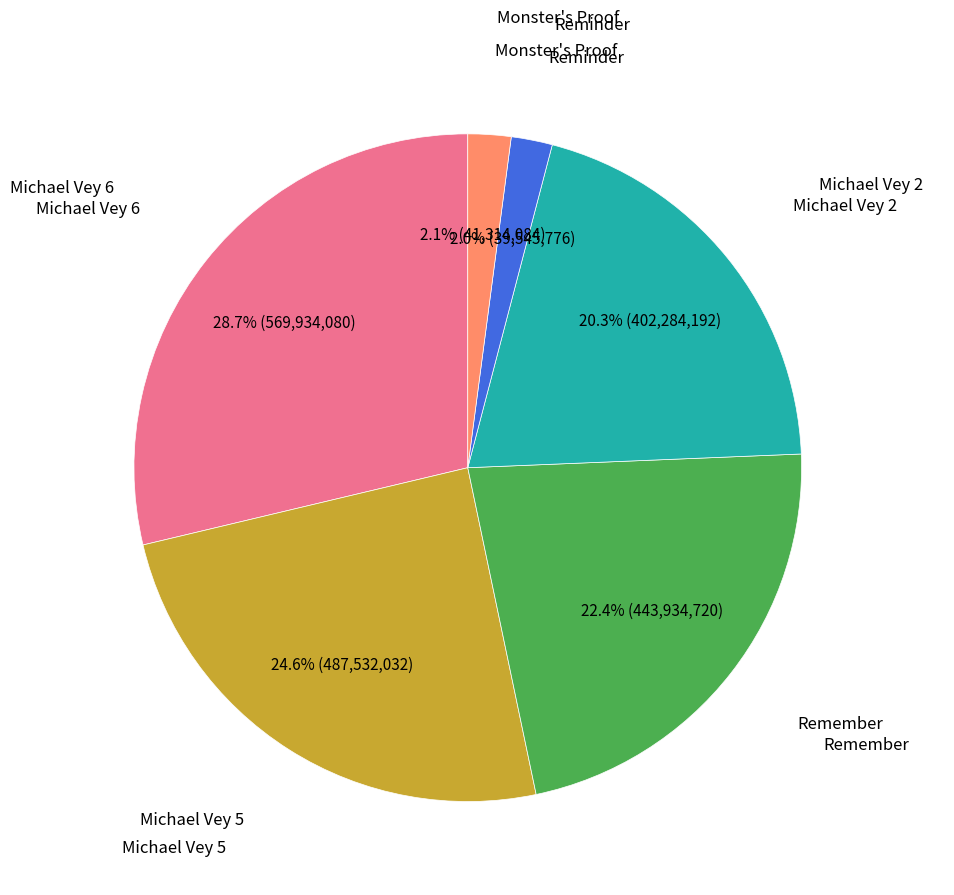

Is there any slice that represents more than half of the pie?

No